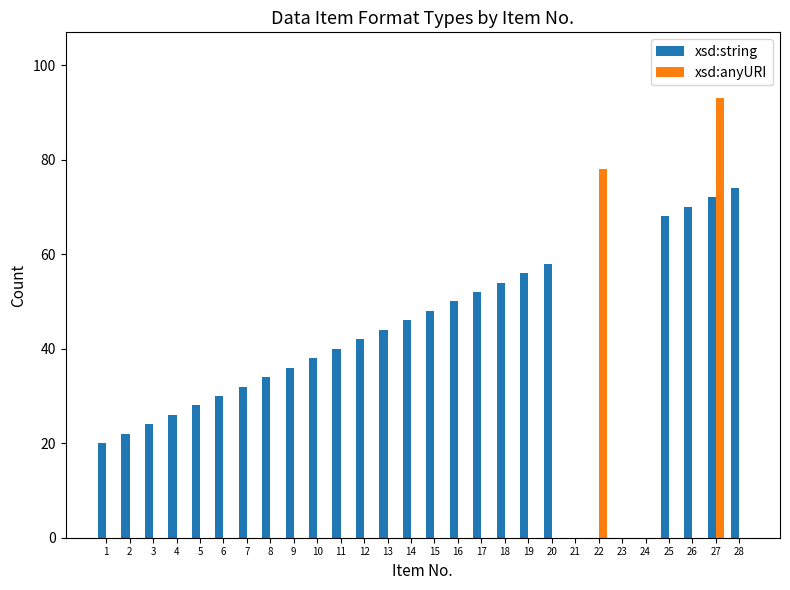

Reading right to left, what are all the values shown in this chart?

xsd:string: 28=74	27=72	26=70	25=68	24=0	23=0	22=0	21=0	20=58	19=56	18=54	17=52	16=50	15=48	14=46	13=44	12=42	11=40	10=38	9=36	8=34	7=32	6=30	5=28	4=26	3=24	2=22	1=20
xsd:anyURI: 28=0	27=93	26=0	25=0	24=0	23=0	22=78	21=0	20=0	19=0	18=0	17=0	16=0	15=0	14=0	13=0	12=0	11=0	10=0	9=0	8=0	7=0	6=0	5=0	4=0	3=0	2=0	1=0